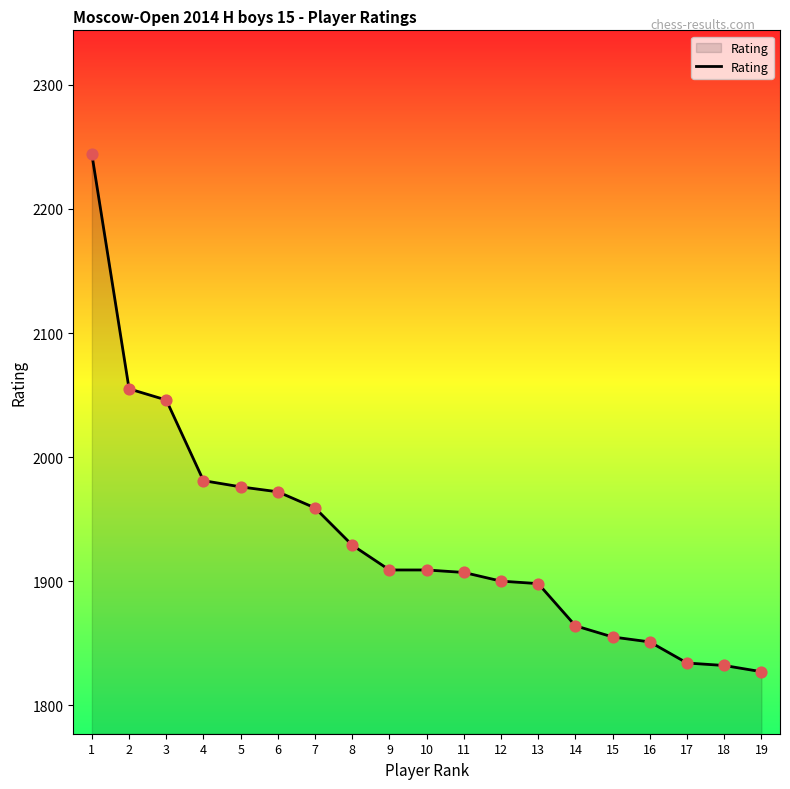

What is the change in value from 1 to 2?

-189